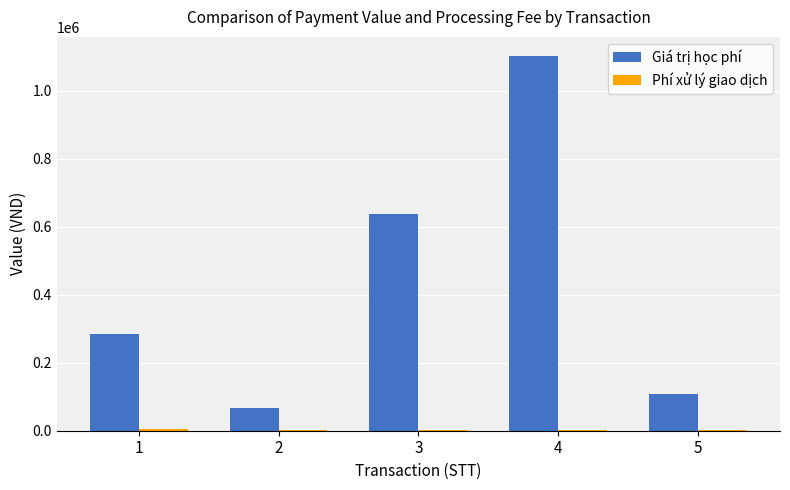

Between 4 and 5, which series saw the biggest shift?

Giá trị học phí